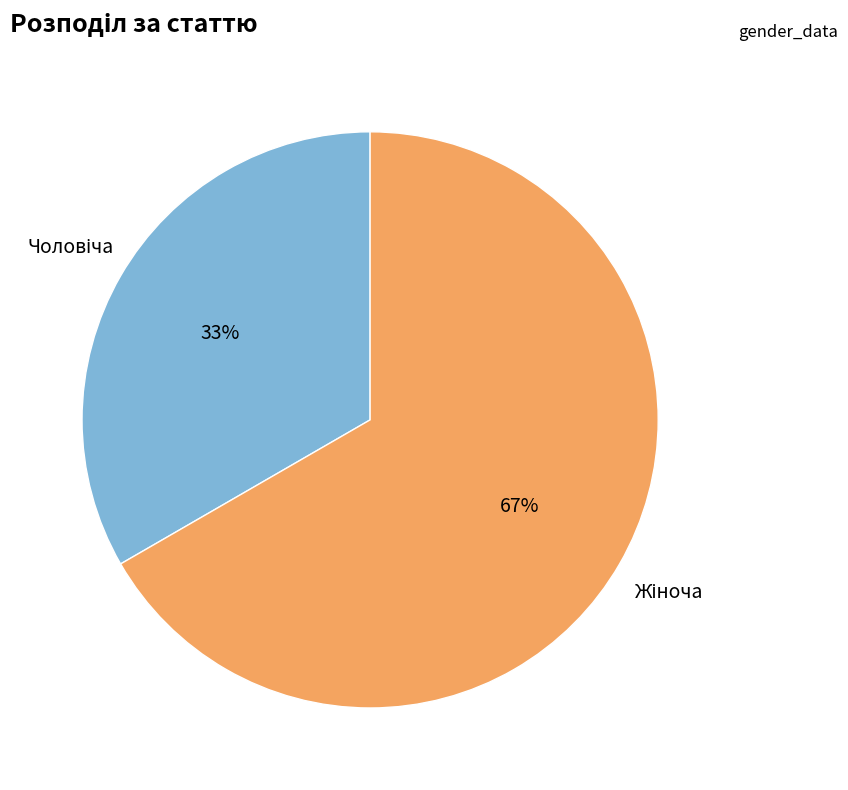

Is there any slice that represents more than half of the pie?

Yes